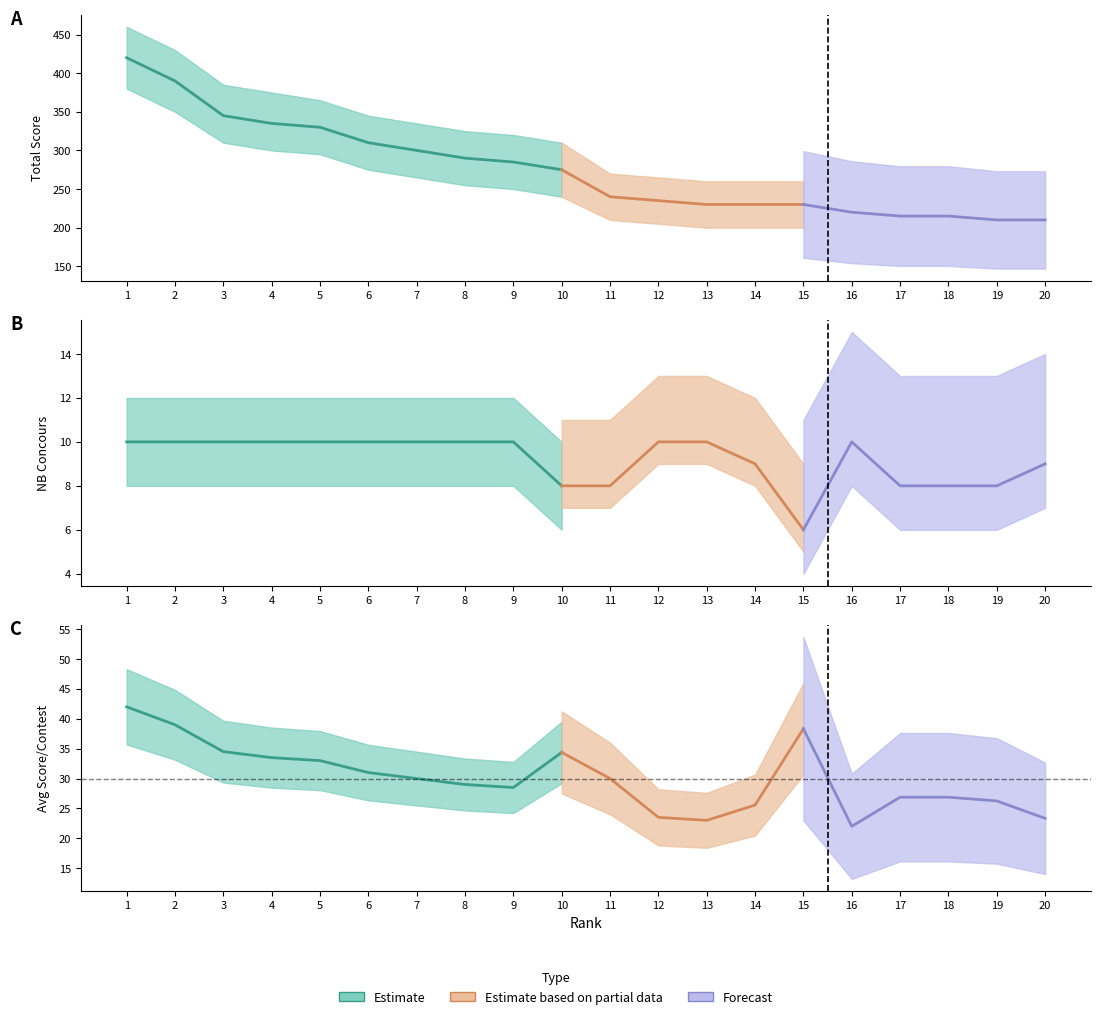

What is the average value of the NB_CONCOURS series?

9